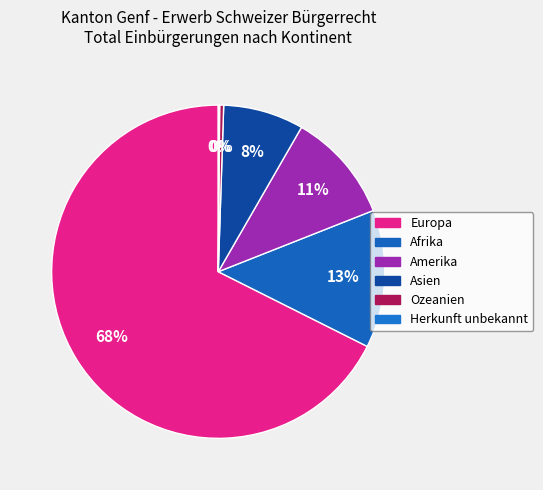

Is the sum of Asien and Ozeanien greater than half?

No